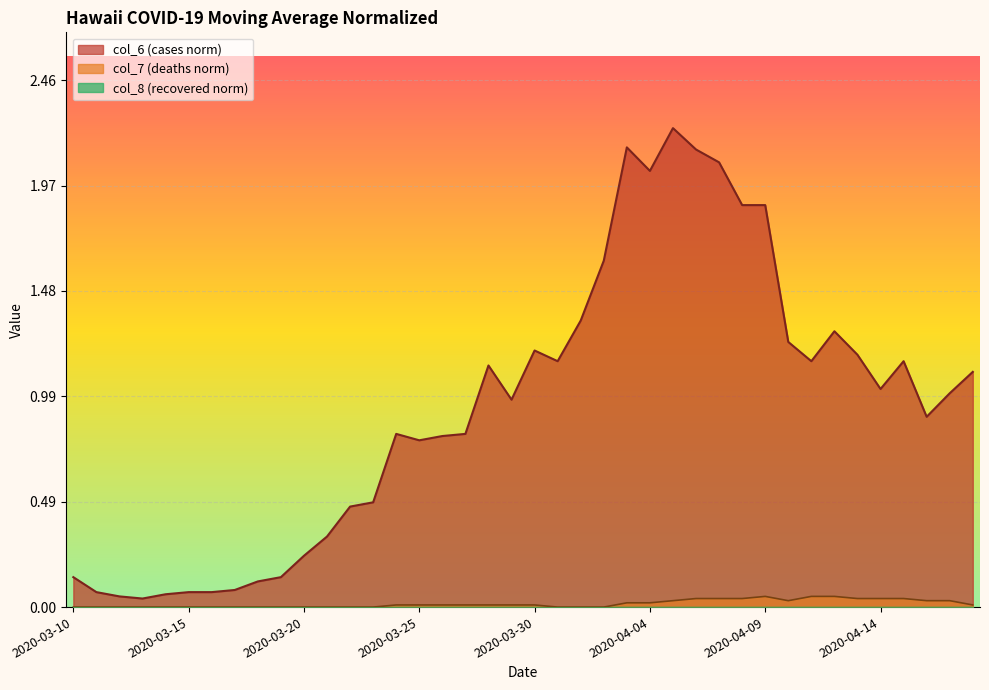

At which category does the chart reach its minimum across all series?

2020-03-10